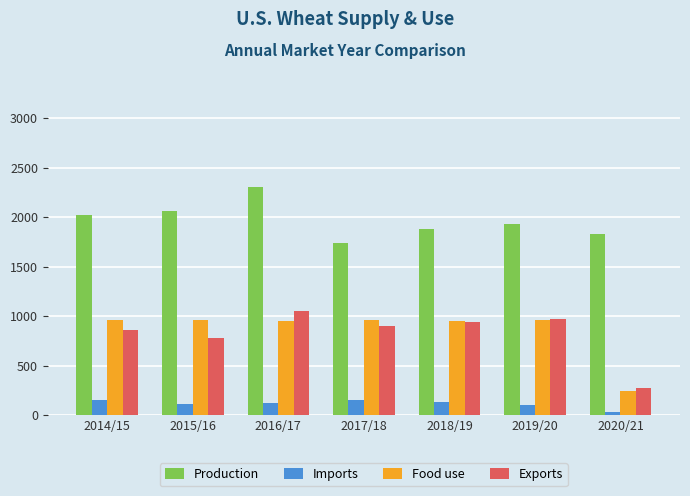

What is the spread (max minus min) of values at 2019/20?

1828.1